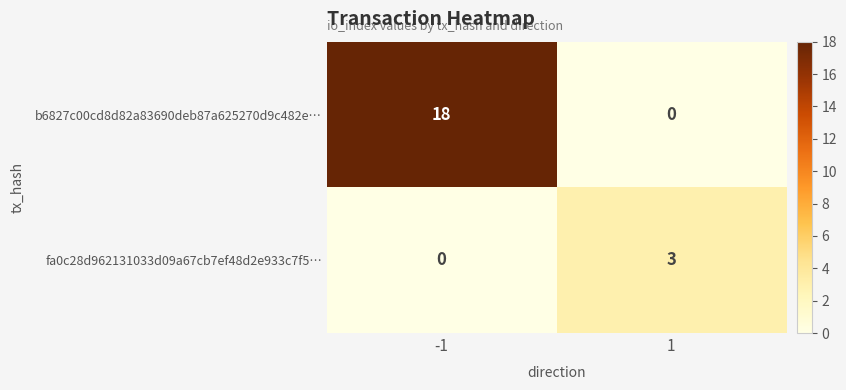

Reading left to right, list all the values displayed in this chart.

b6827c00cd8d82a83690deb87a625270d9c482e…: 18	0
fa0c28d962131033d09a67cb7ef48d2e933c7f5…: 0	3